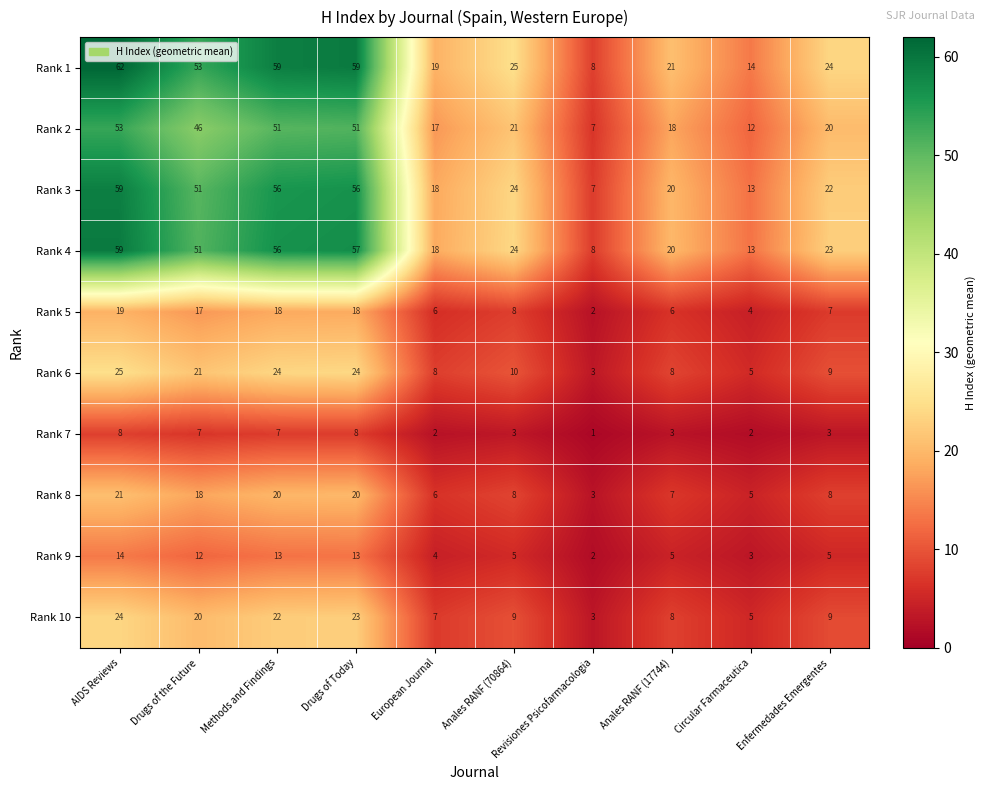

What is the difference between the highest and lowest values at Revisiones Psicofarmacologia?

7